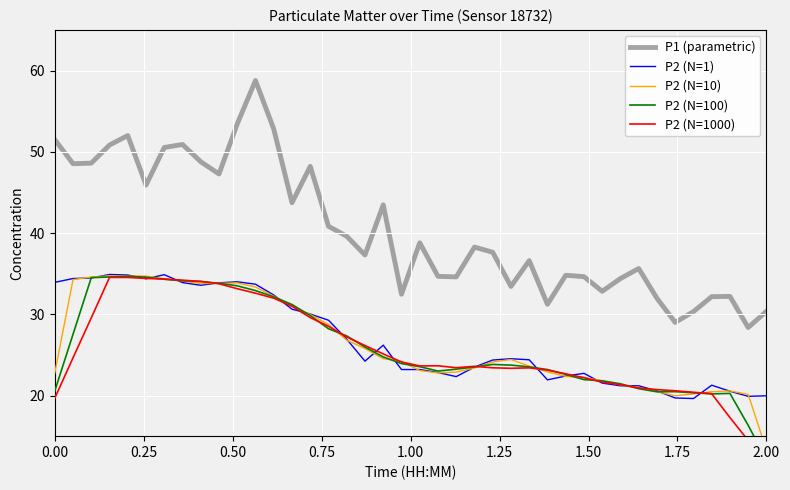

What is the minimum value for P2 (N=1)?

19.6